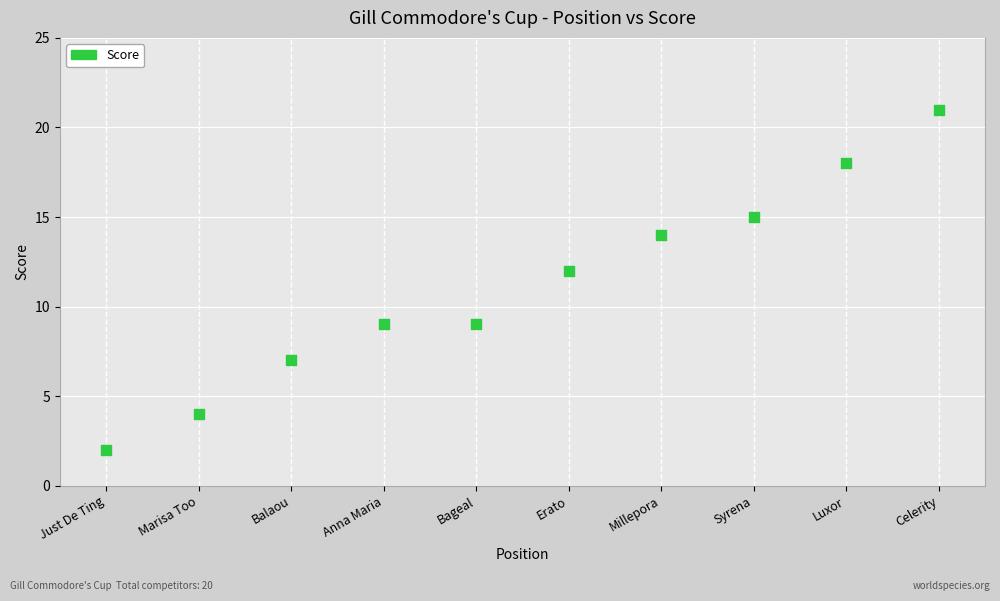

What is the average Y value?

11